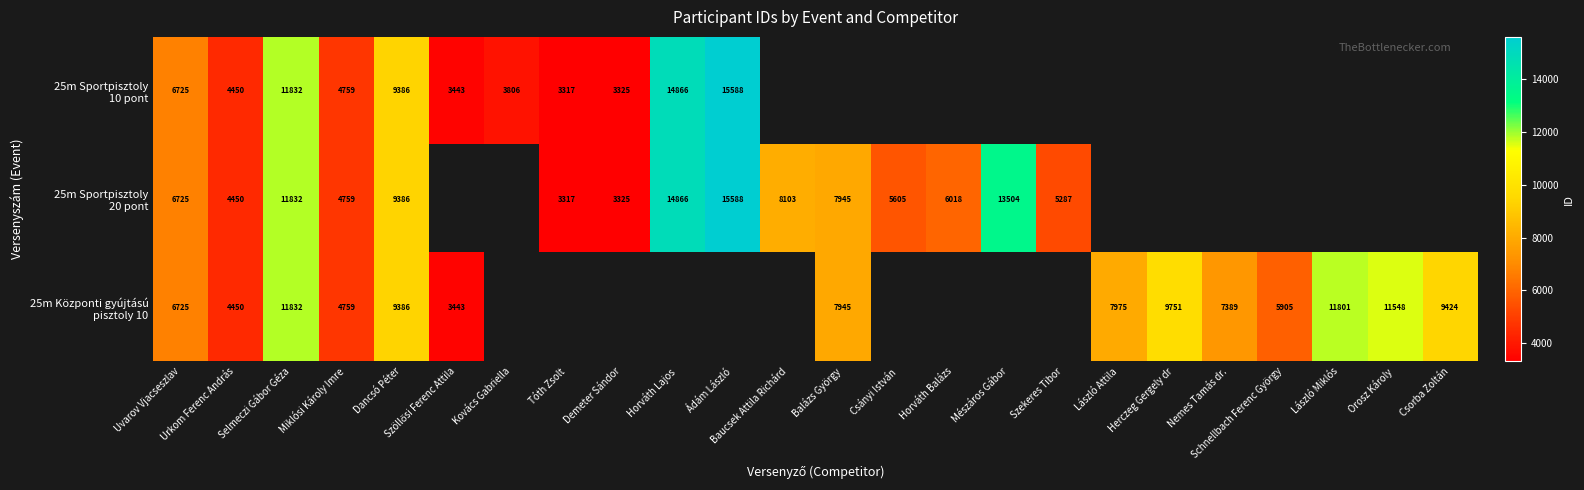

List the series in order of their overall mean, lowest first.

25m Sportpisztoly 10 pont, 25m Sportpisztoly 20 pont, 25m Központi gyújtású pisztoly 10